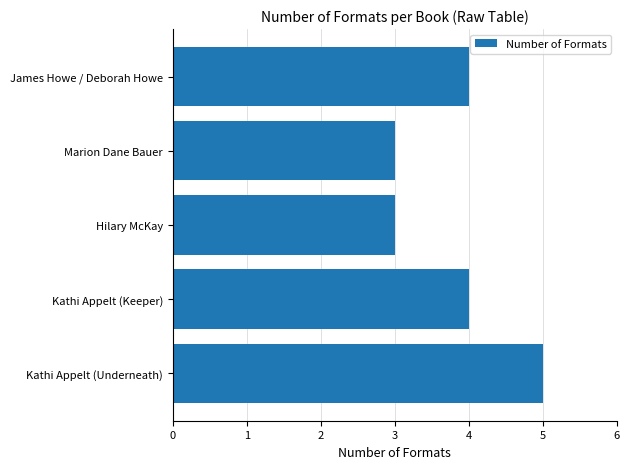

Read the value at Marion Dane Bauer.

3